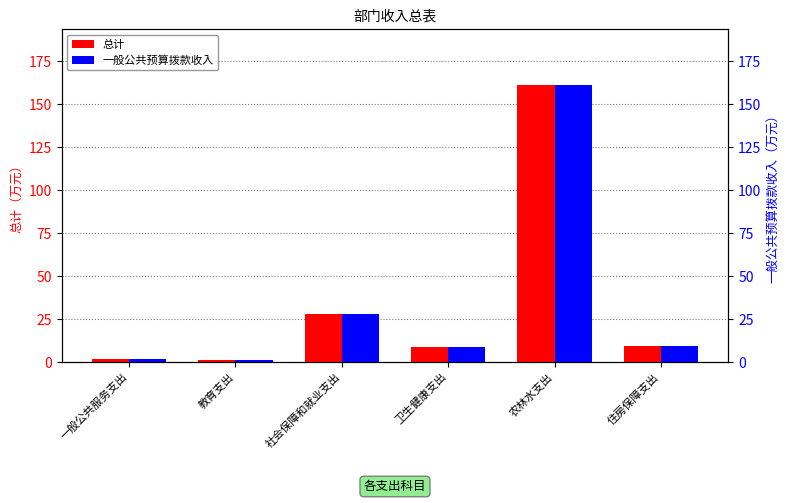

Which series has the largest total across all categories?

总计